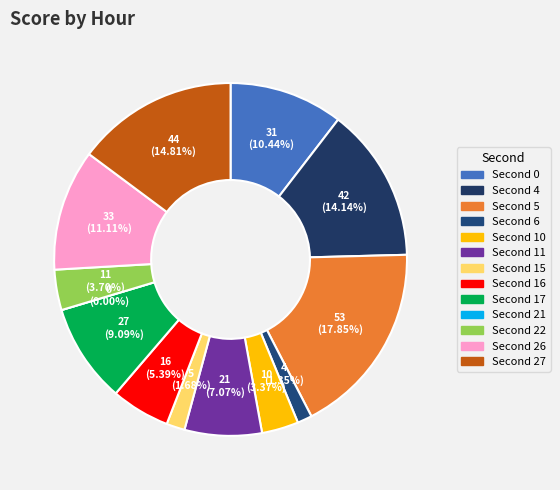

True or false: 6 accounts for 11% of the total.

False